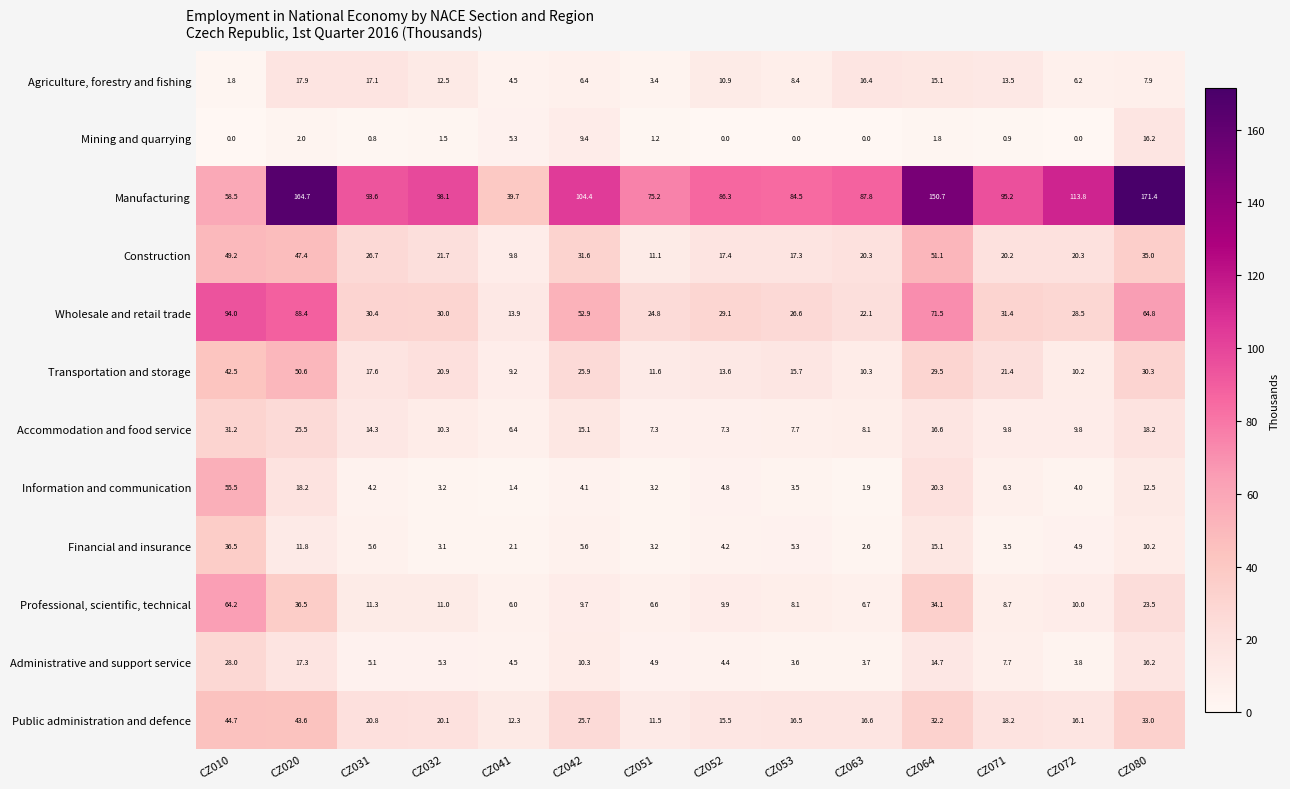

Read the Professional, scientific, technical value at CZ063.

6.7